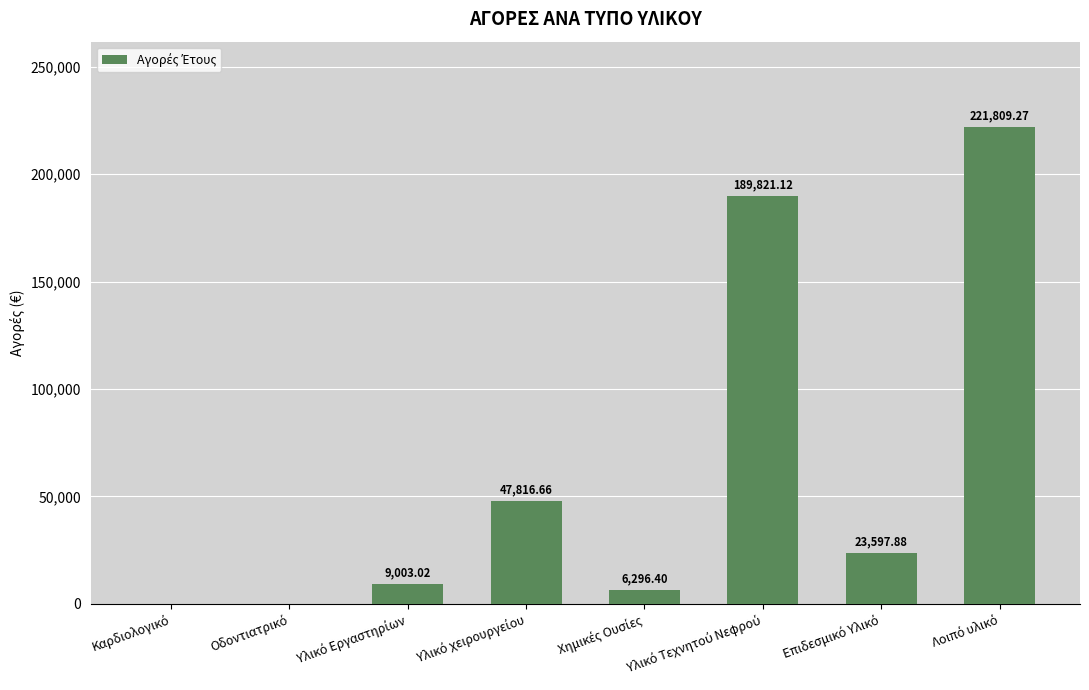

What is the label of the 2nd bar from the left?

Οδοντιατρικό